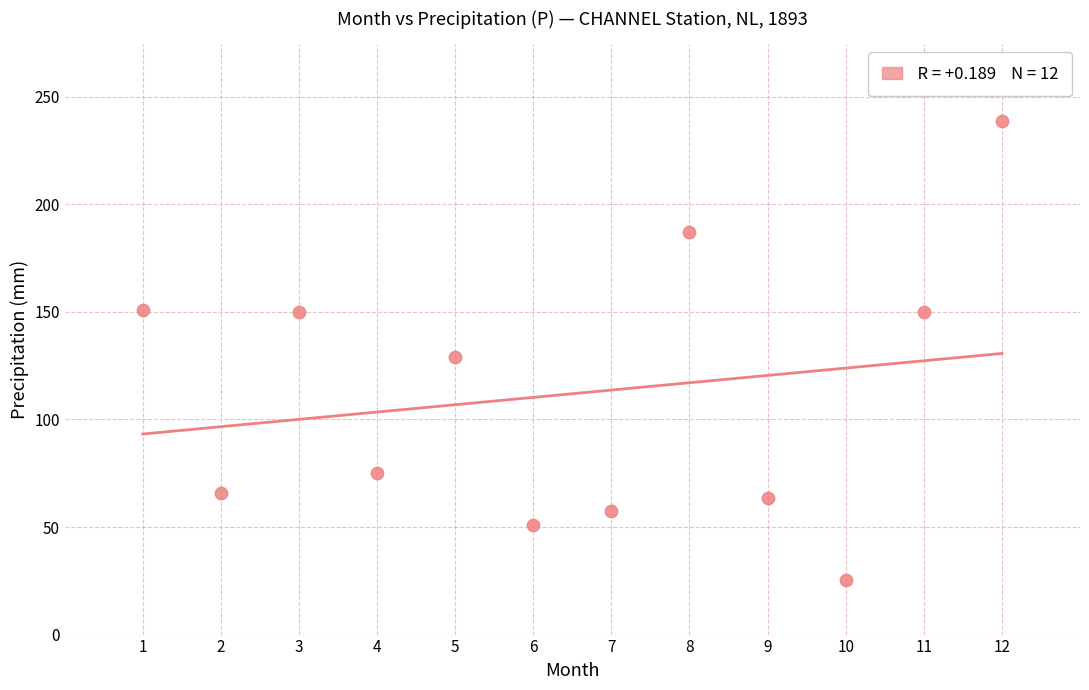

What Y value in the scatter plot is closest to 132?

129.0